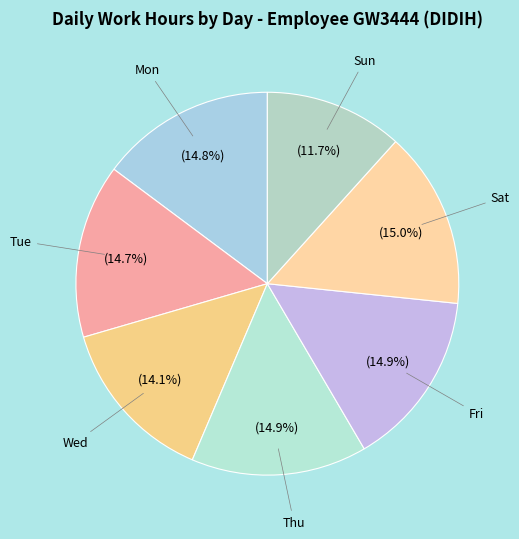

Count the number of slices in the pie.

7